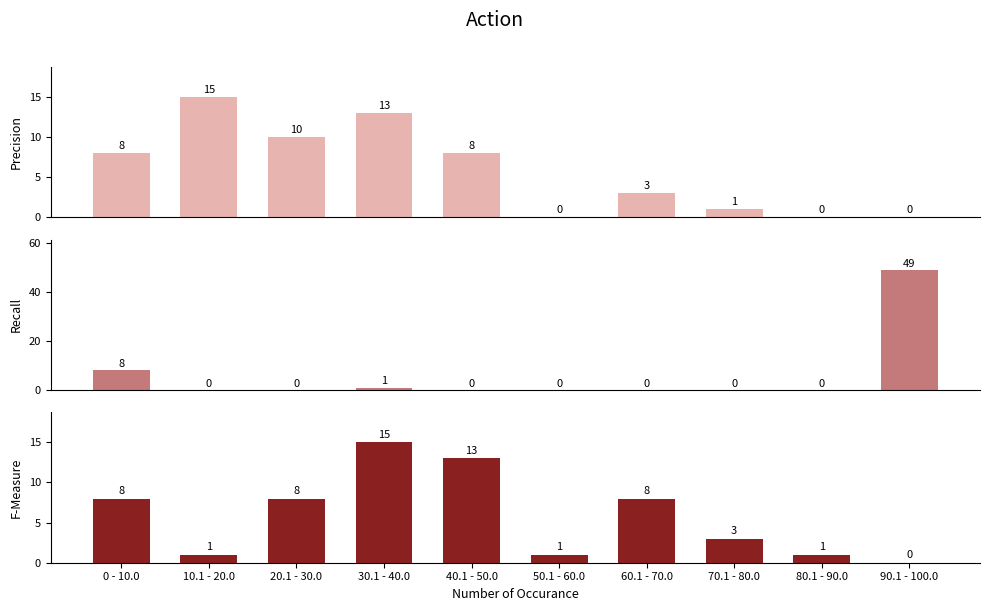

Rank the series at 40.1 - 50.0 from lowest to highest value.

Recall, Precision, F-Measure